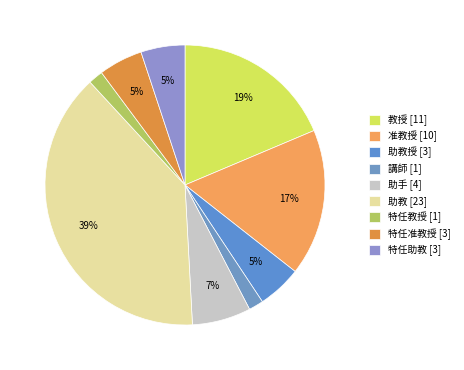

How many segments does this pie chart have?

9